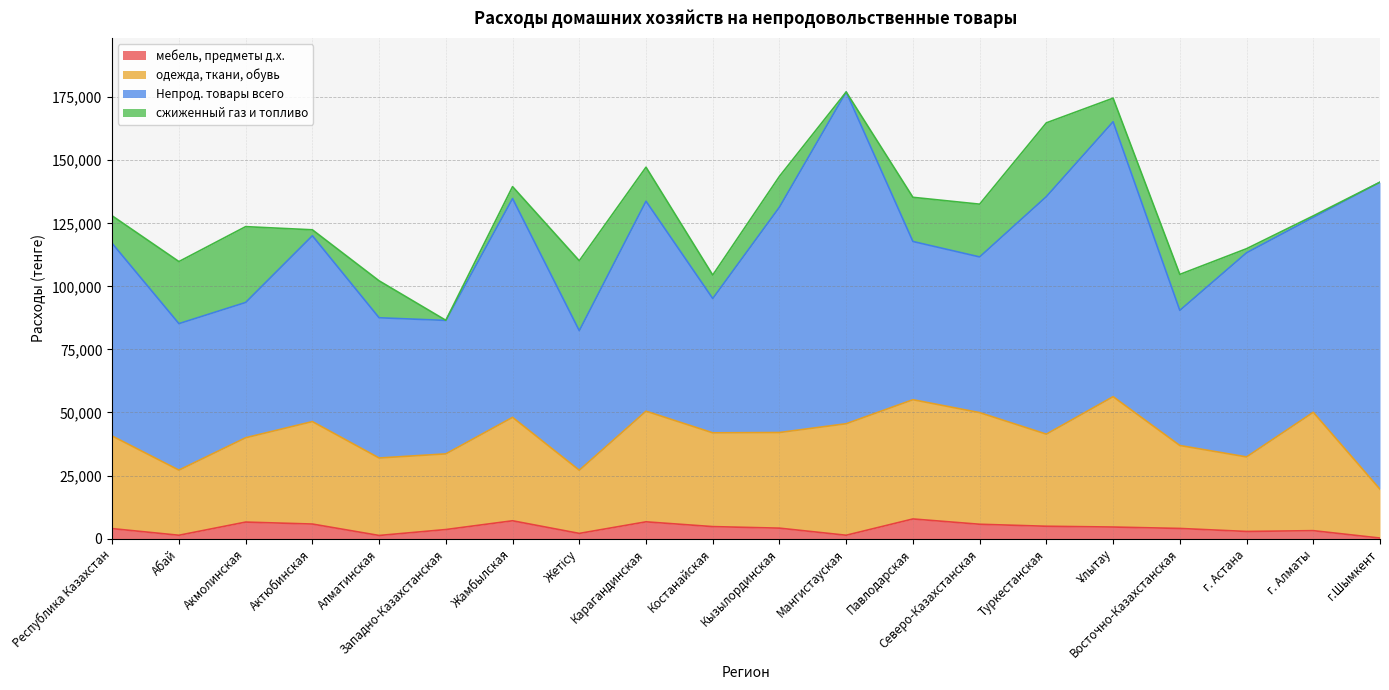

At which label is одежда, ткани, обувь closest to 37910?

Восточно-Казахстанская